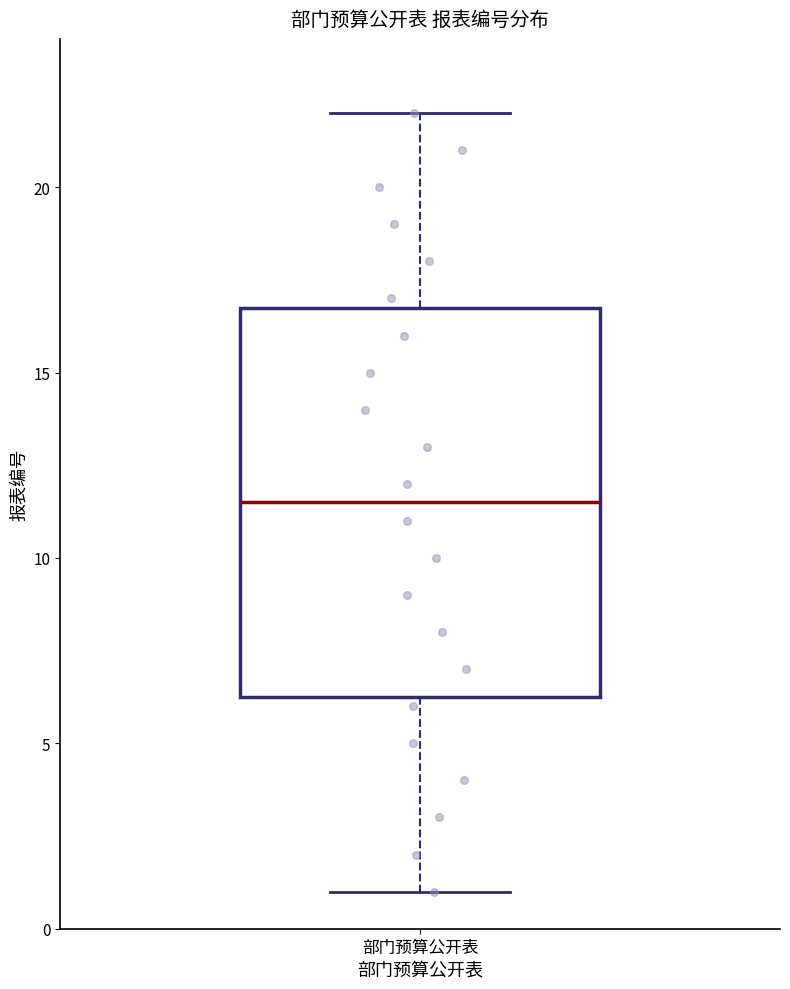

Read this box plot against the y-axis: the position of the median line, the range covered by the box, and the ends of both whiskers. The values are not printed on the chart, so give them approximately, as read against the axis.

median 11.5, box 6.5 to 17.0, whiskers 1.0 to 22.0